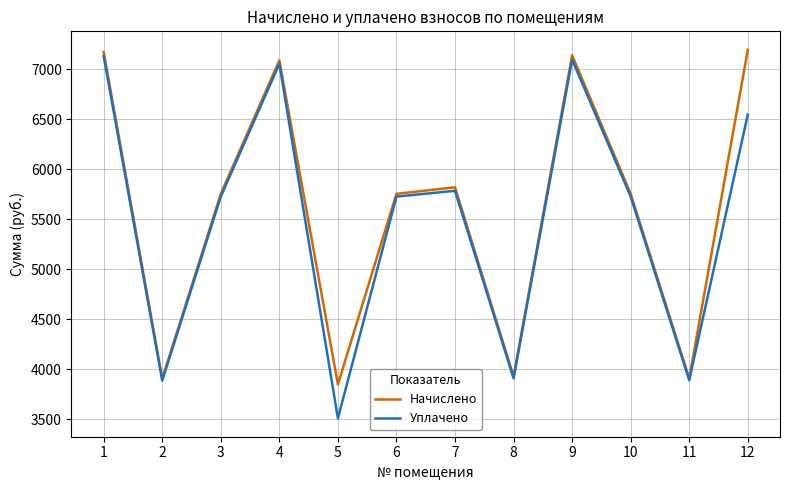

What is the greatest value displayed?

7196.4